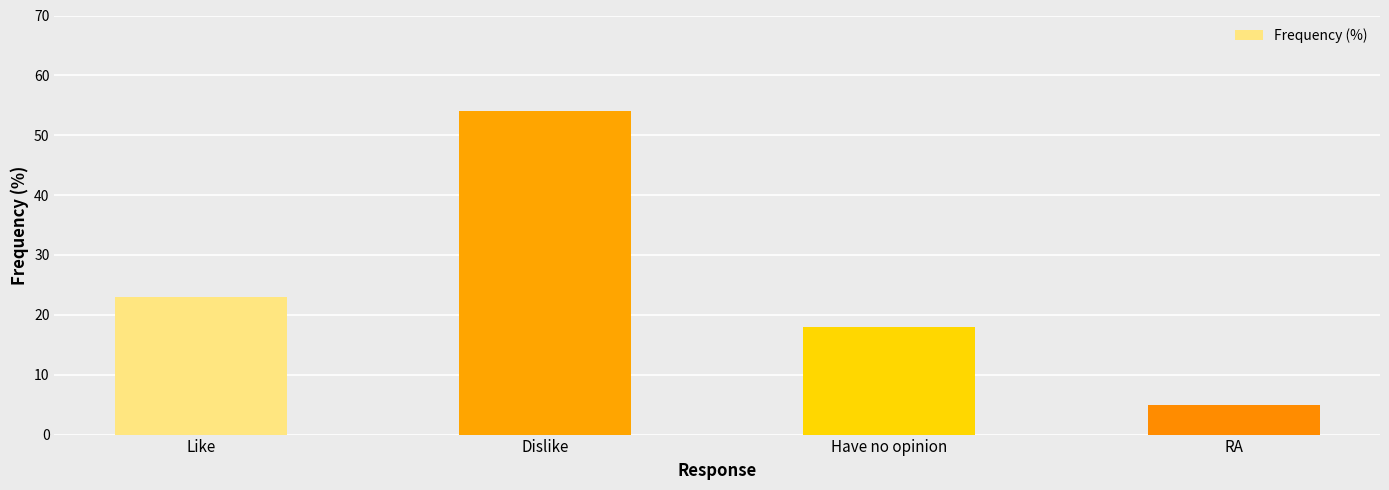

How many values are below 23?

2